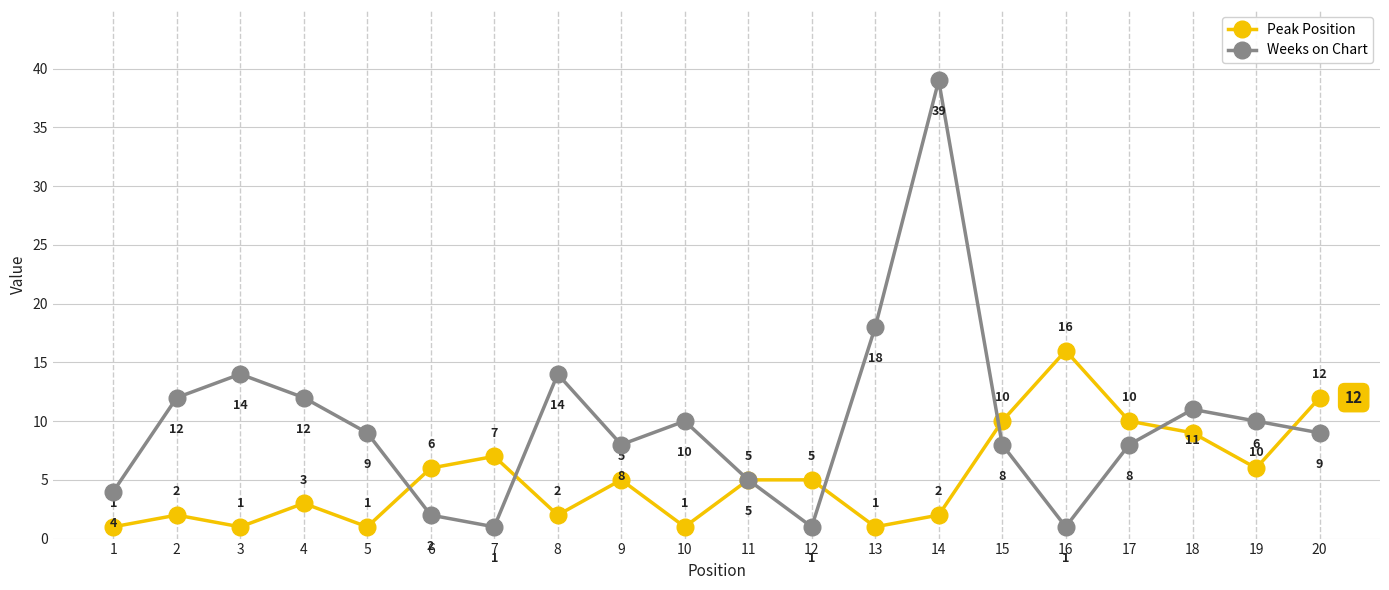

What are all the series names shown in the legend?

Peak Position, Weeks on Chart